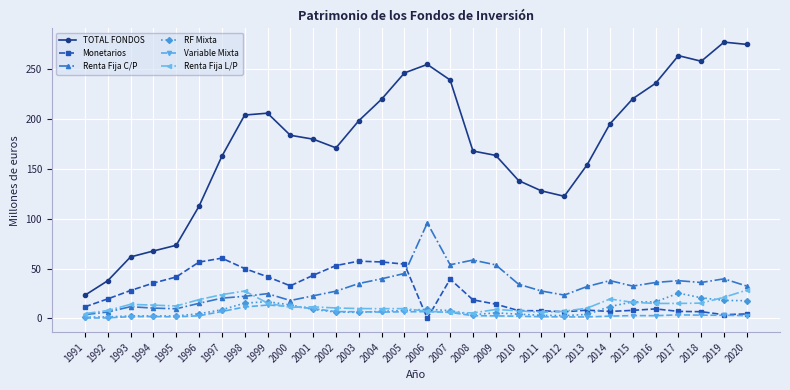

Which series changed the most between 1991 and 1998?

TOTAL FONDOS